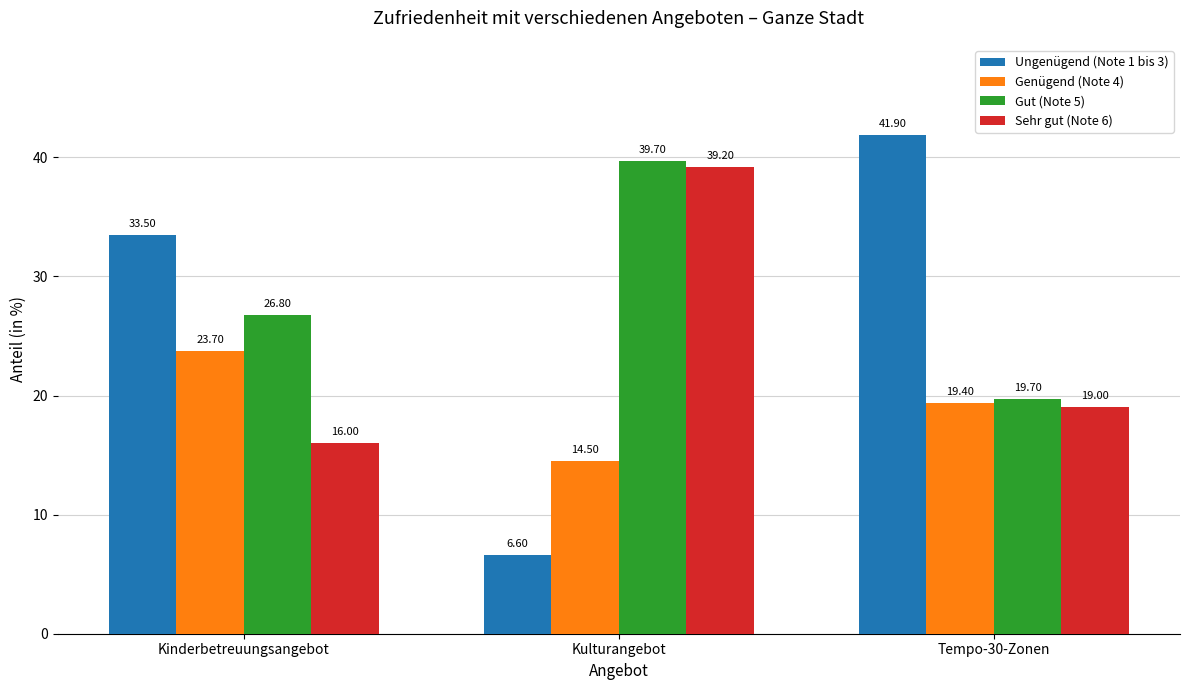

Between Kinderbetreuungsangebot and Tempo-30-Zonen, which series saw the biggest shift?

Ungenügend (Note 1 bis 3)